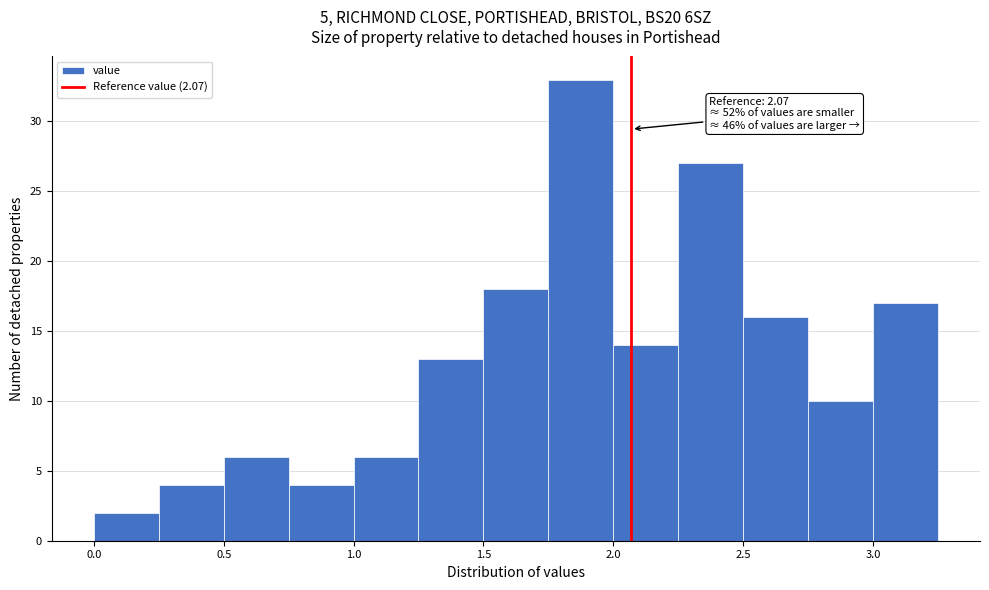

Which range on the x-axis has the tallest bar?

1.75 to 2.00